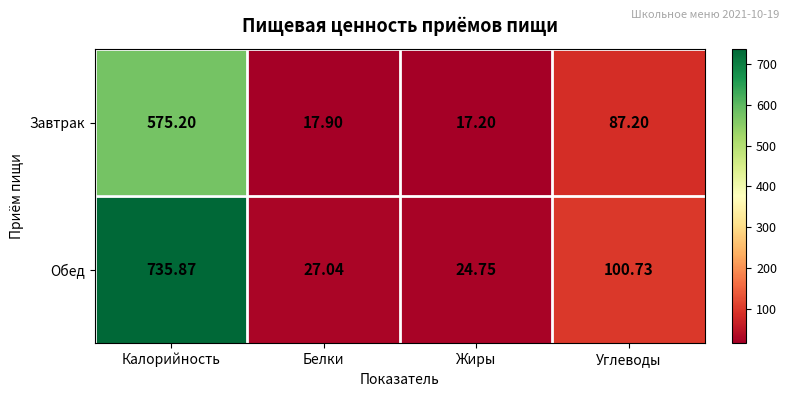

At which category is the sum across all series the highest?

Калорийность